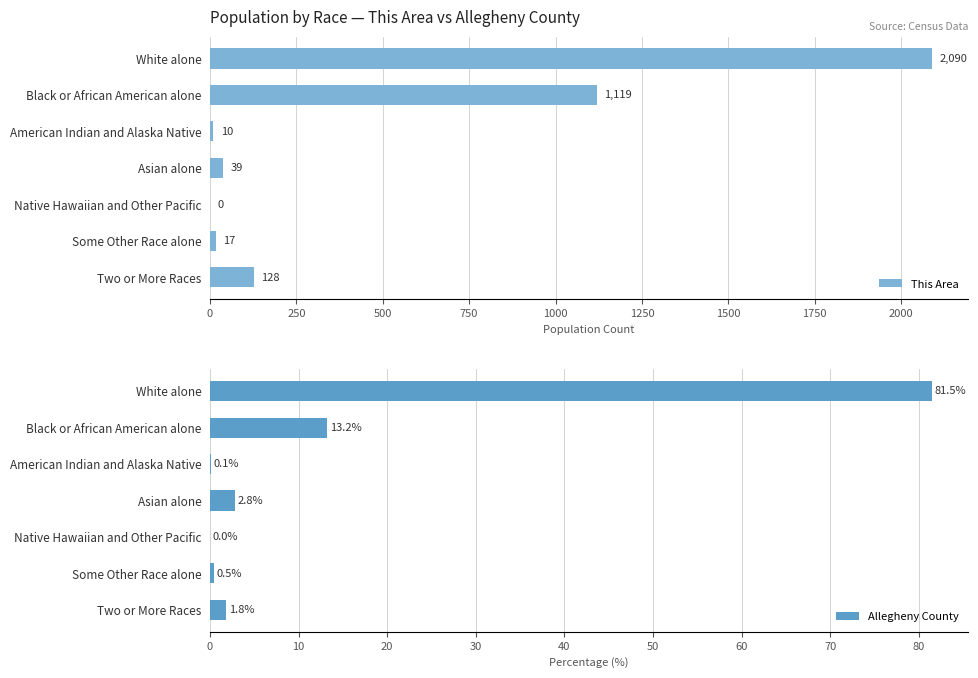

At which label is This Area closest to 1045?

Black or African American alone